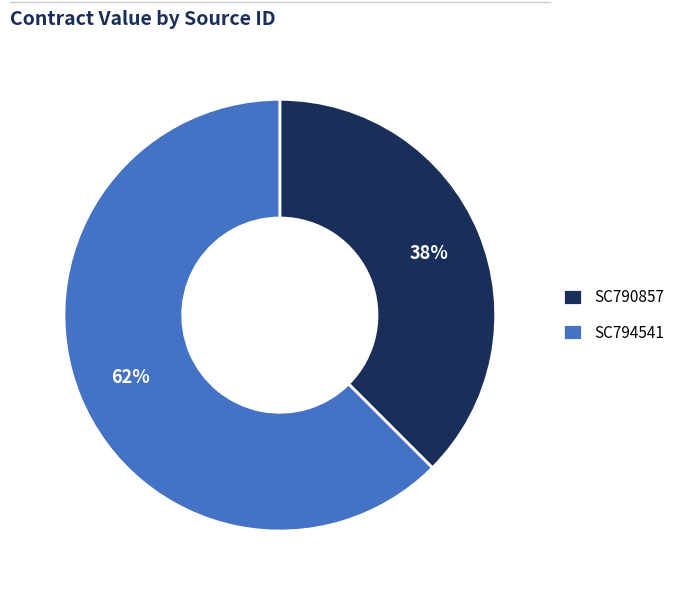

To the nearest percent, what is the combined percentage of SC794541 and SC790857?

100%